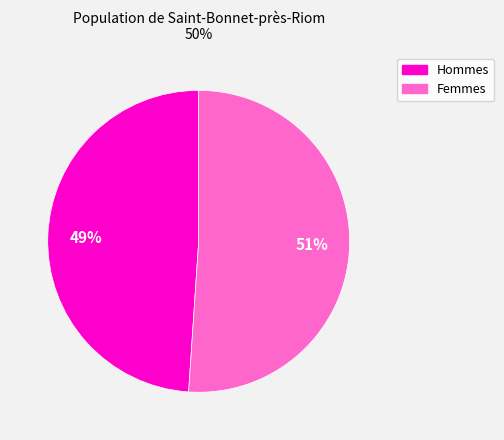

To the nearest percent, what is the difference between the largest and smallest slice percentages?

2%